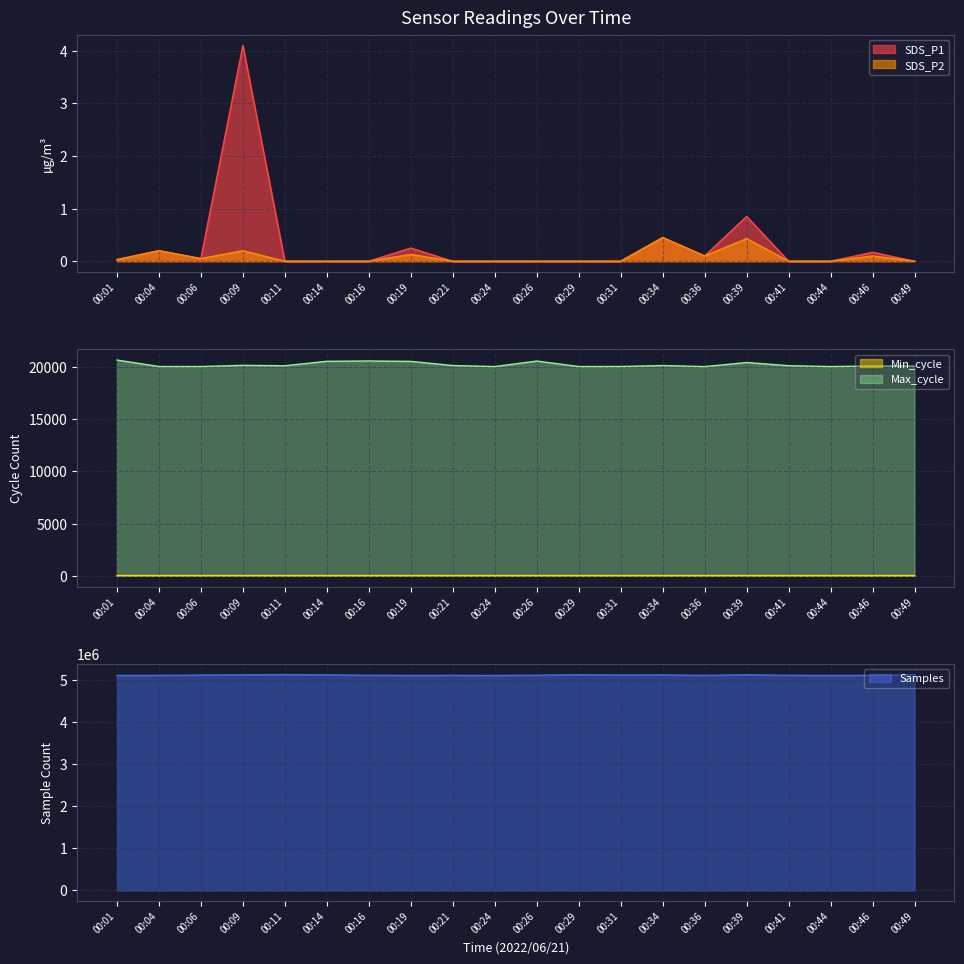

The value of SDS_P2 at 00:14 is 0.0. True or false?

True